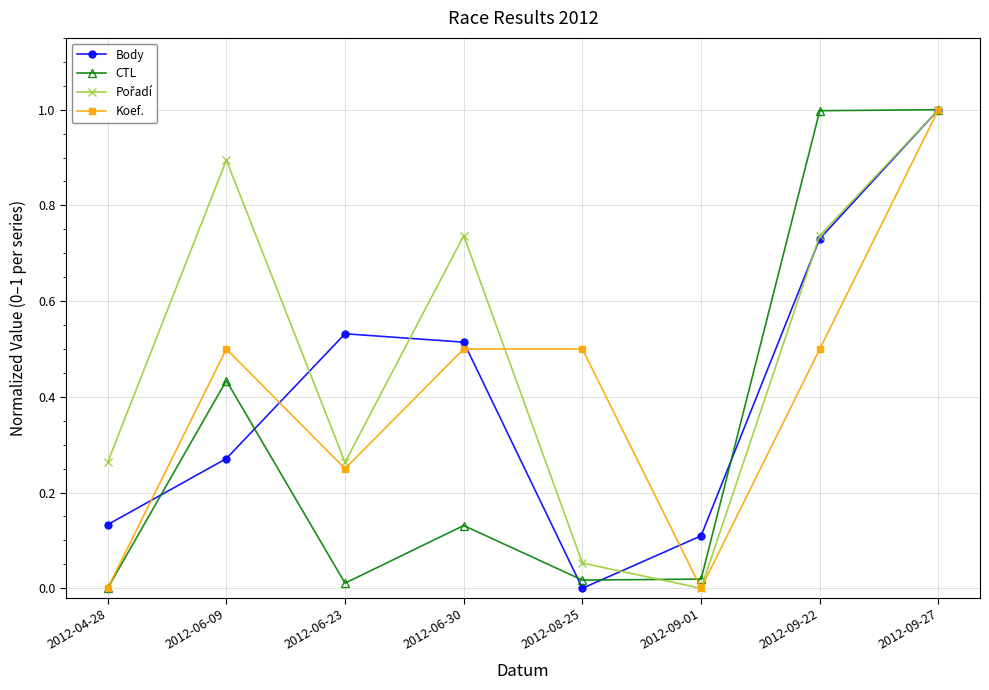

Which series changed the most between 2012-04-28 and 2012-09-22?

CTL